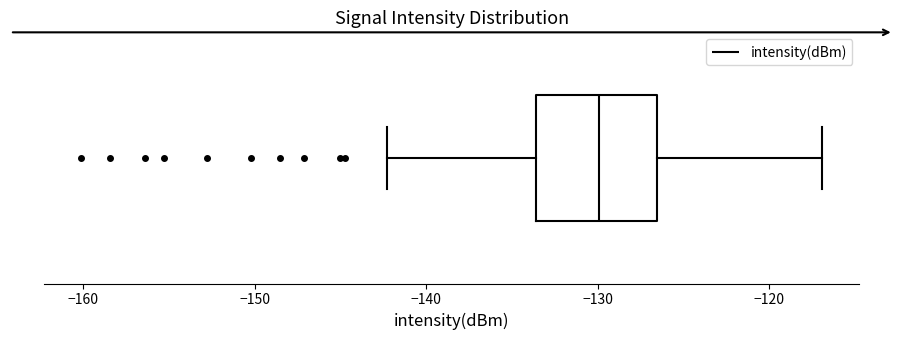

Transcribe this box plot: give where the median line is, the range the box spans, and where the two whiskers end, as read against the x-axis. The values are not printed on the chart, so give them approximately, as read against the axis.

median -130, box -134 to -127, whiskers -142 to -117